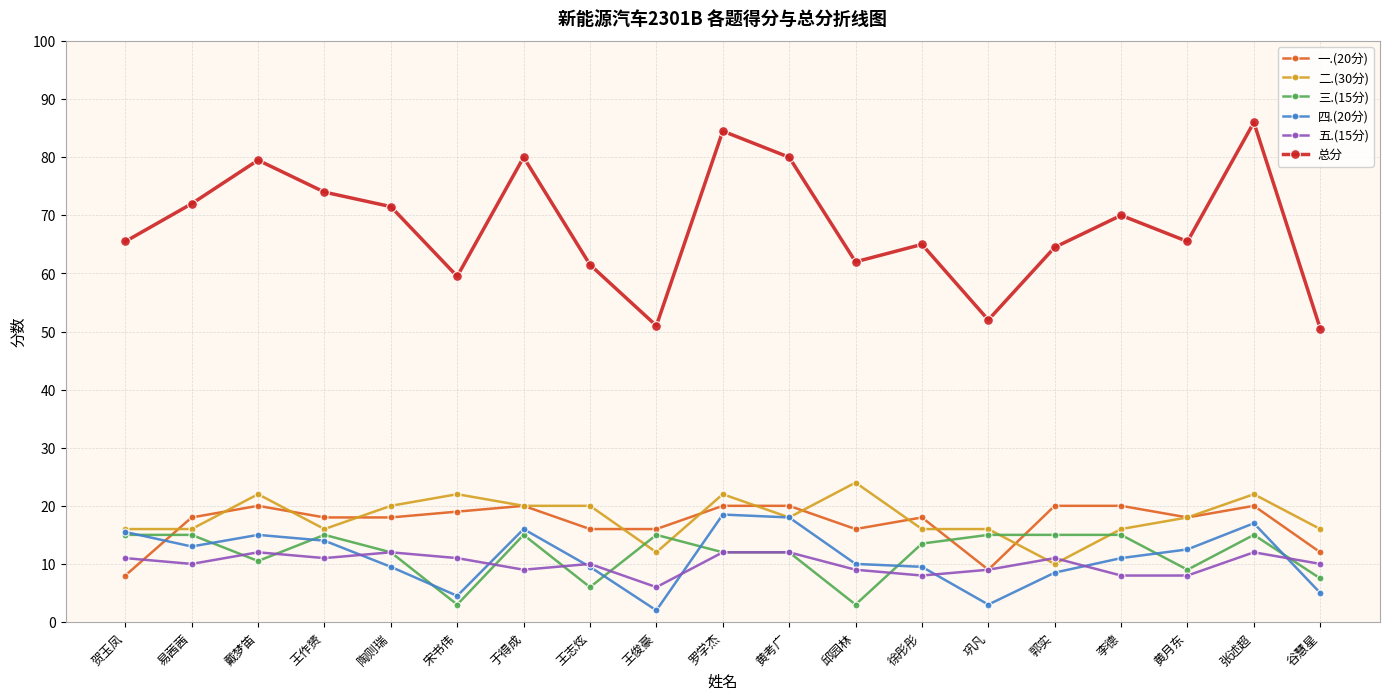

What is the difference between the maximum and second lowest values in the 五.(15分) series?

4.0